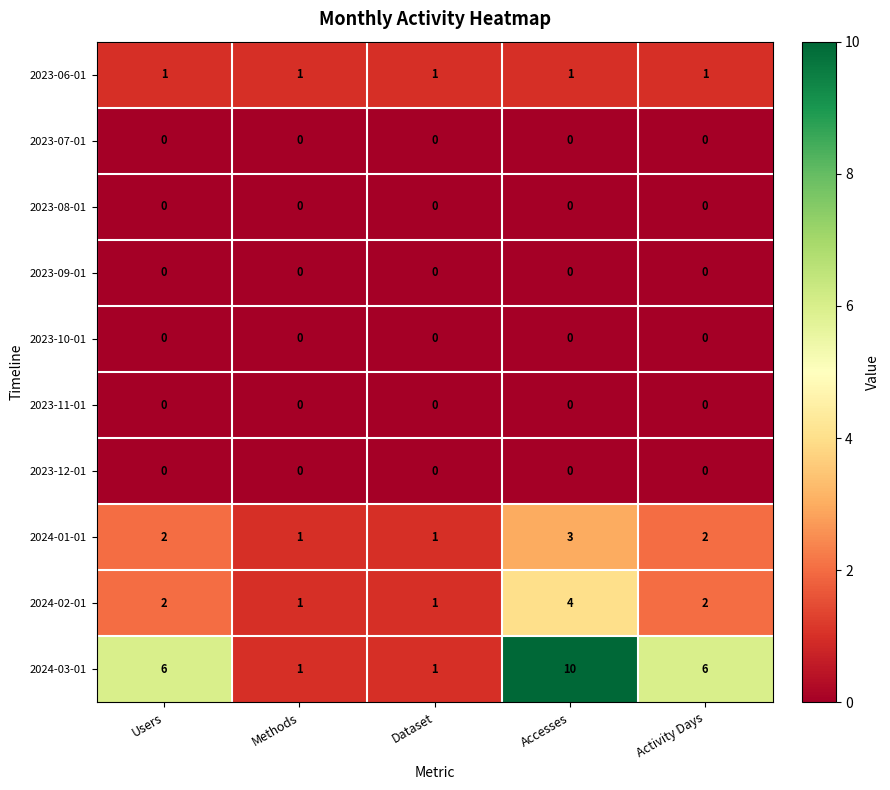

Which series has the widest spread of values?

2024-03-01